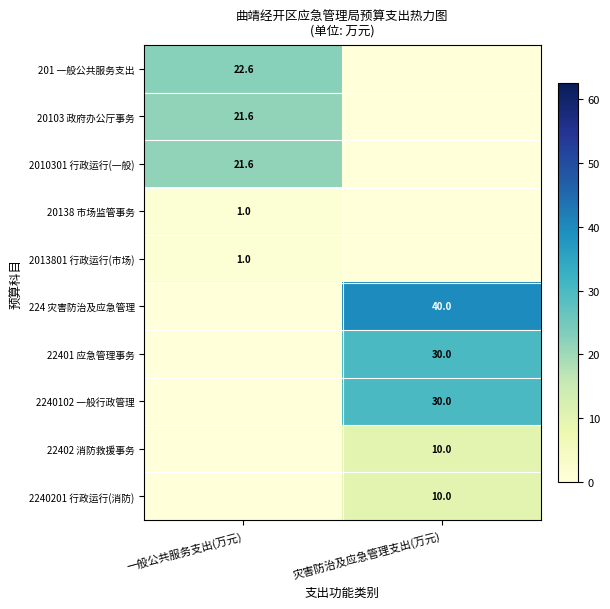

The 2013801 行政运行(市场) series shows 0.3 at 一般公共服务支出(万元). True or false?

False